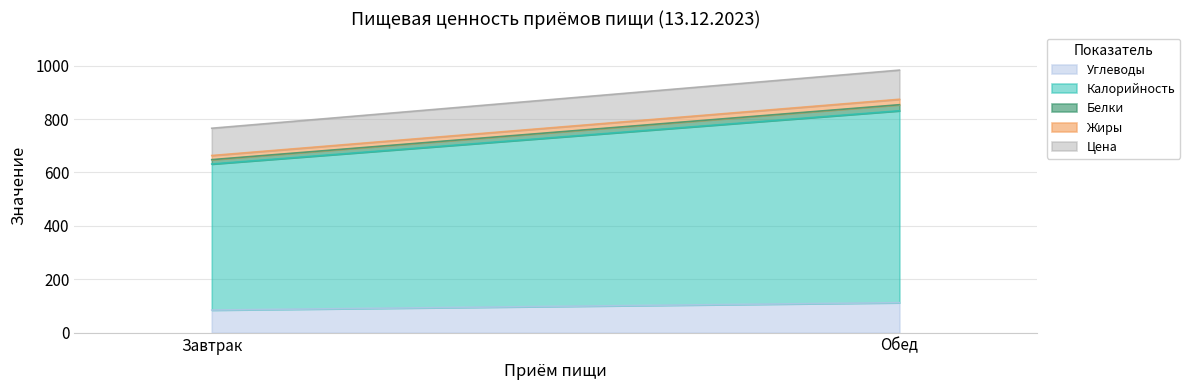

What is the label of the 1st point from the left?

Завтрак